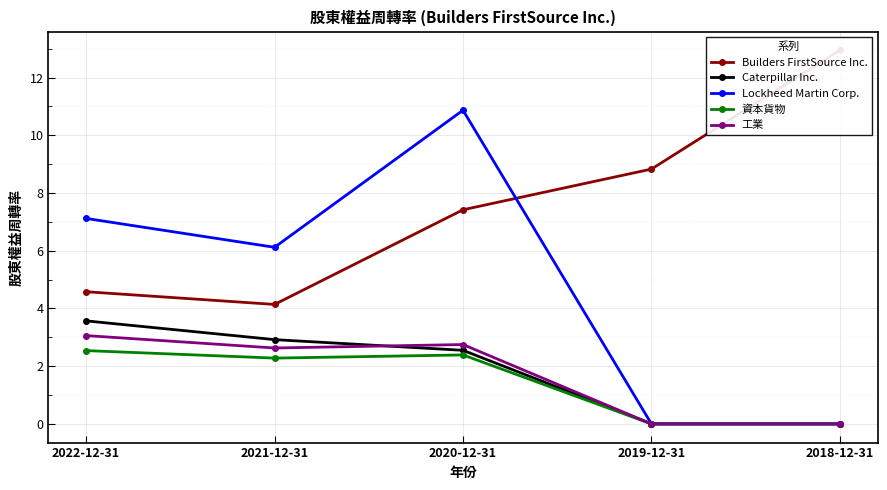

How many data points in Caterpillar Inc. are above 2?

3